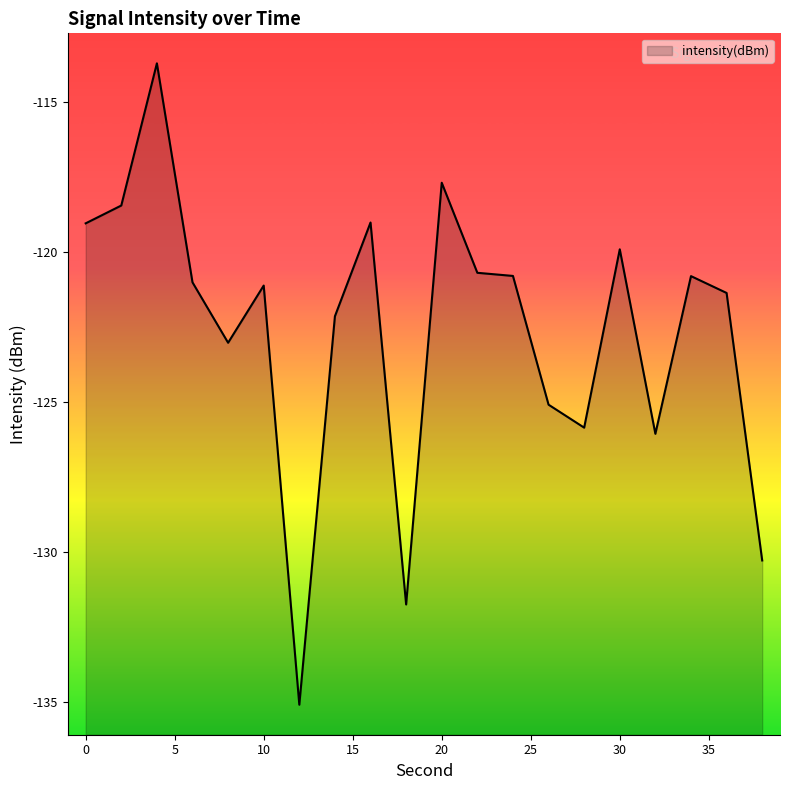

Rank the categories by value from highest to lowest.

4, 20, 2, 16, 0, 30, 22, 24, 34, 6, 10, 36, 14, 8, 26, 28, 32, 38, 18, 12